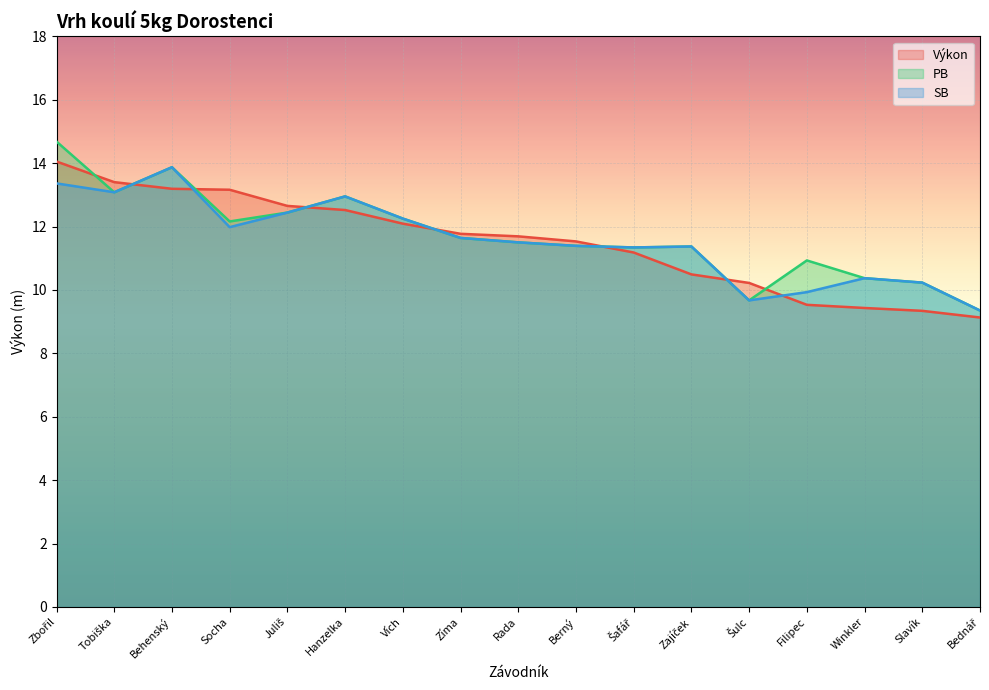

Rank the series at Zajíček from lowest to highest value.

Výkon, PB, SB